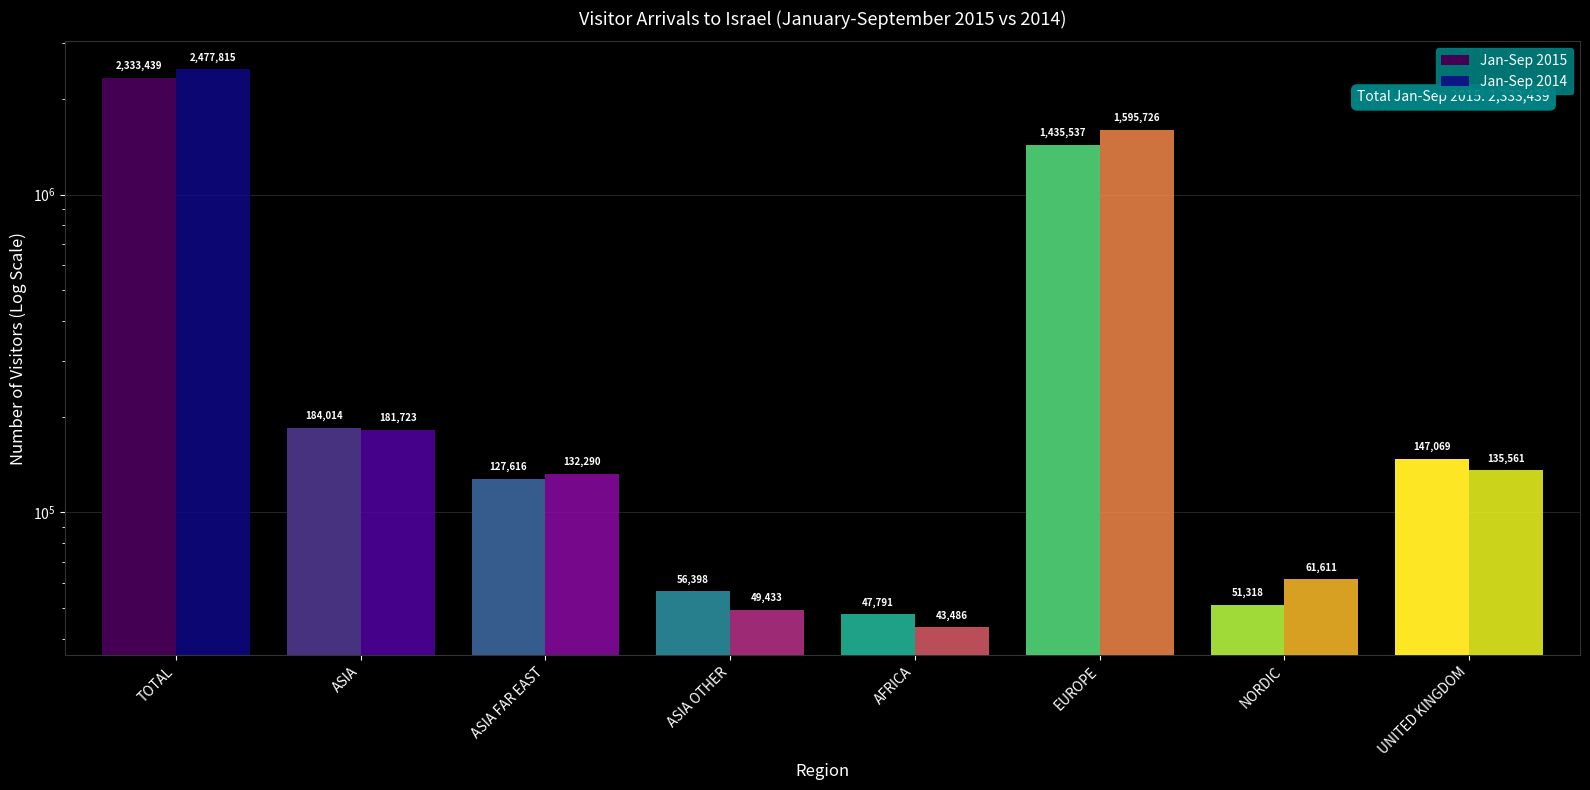

What is the sum of all Jan-Sep 2014 values?

4677645